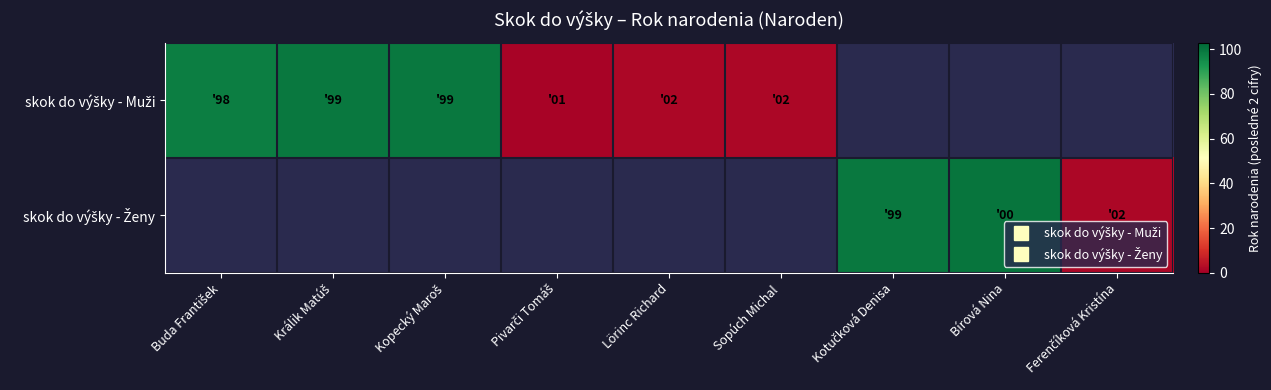

What is the smallest value displayed?

1.0